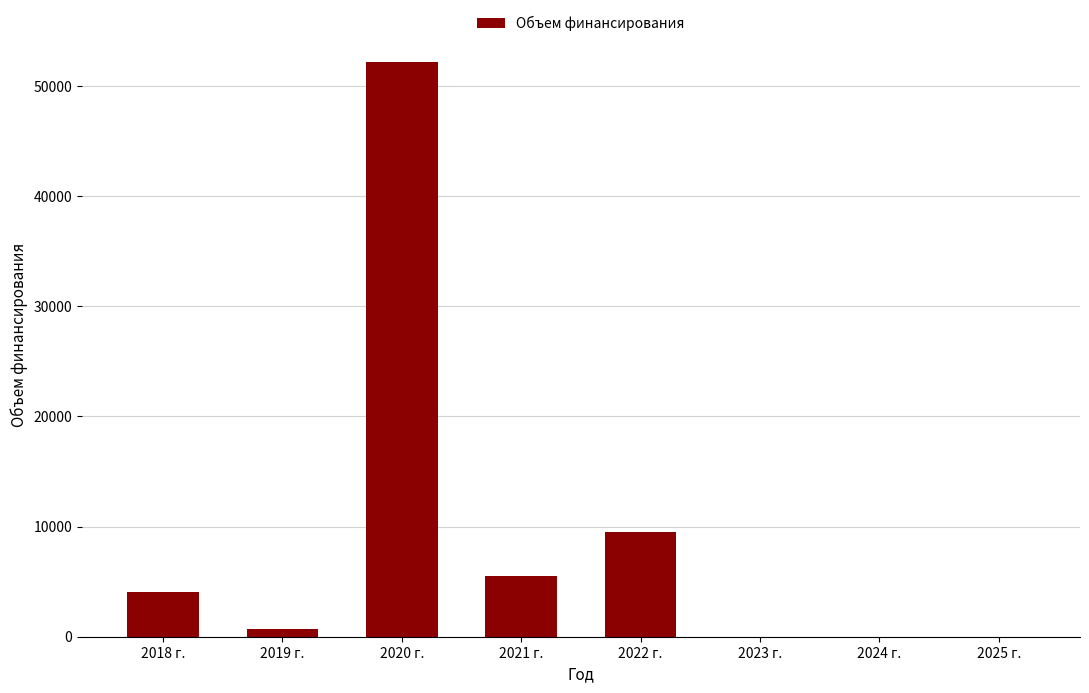

How many data points are above 4064?

4